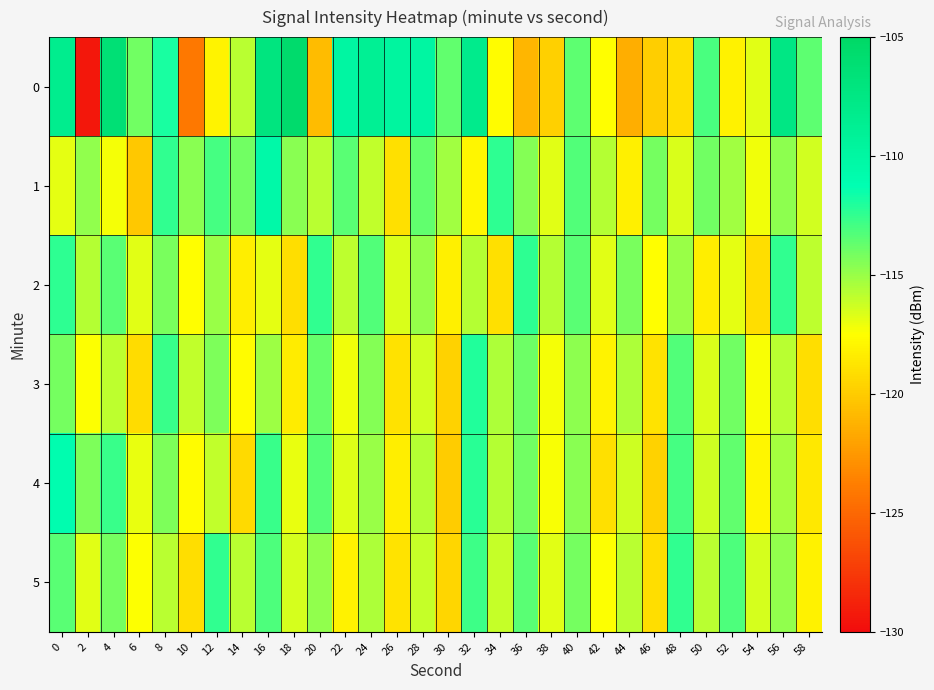

Reading left to right, list all the values displayed in this chart.

0: 0=-108.4	2=-129.4	4=-106.3	6=-114.1	8=-111.9	10=-124.1	12=-118.0	14=-115.8	16=-107.1	18=-105.5	20=-120.8	22=-109.9	24=-108.9	26=-109.8	28=-109.9	30=-113.7	32=-108.2	34=-117.6	36=-121.0	38=-119.8	40=-113.6	42=-117.5	44=-121.5	46=-119.9	48=-119.2	50=-113.0	52=-118.1	54=-116.8	56=-107.5	58=-113.6
1: 0=-116.9	2=-114.8	4=-117.2	6=-120.2	8=-112.5	10=-114.6	12=-113.0	14=-114.0	16=-110.4	18=-114.6	20=-115.8	22=-113.4	24=-116.0	26=-119.0	28=-113.7	30=-115.2	32=-117.9	34=-112.3	36=-114.6	38=-116.8	40=-113.2	42=-115.7	44=-118.2	46=-114.1	48=-116.5	50=-114.0	52=-115.2	54=-117.1	56=-114.7	58=-116.4
2: 0=-112.3	2=-115.7	4=-113.5	6=-116.8	8=-114.2	10=-117.6	12=-115.0	14=-118.3	16=-116.9	18=-119.1	20=-112.5	22=-115.9	24=-113.2	26=-116.6	28=-114.9	30=-118.2	32=-115.7	34=-119.0	36=-112.3	38=-115.7	40=-113.5	42=-116.8	44=-114.2	46=-117.6	48=-115.0	50=-118.3	52=-116.9	54=-119.1	56=-112.5	58=-115.9
3: 0=-114.1	2=-117.5	4=-115.9	6=-119.2	8=-112.7	10=-116.0	12=-114.3	14=-117.7	16=-115.1	18=-118.5	20=-113.8	22=-117.1	24=-114.6	26=-118.9	28=-116.3	30=-119.7	32=-112.1	34=-115.5	36=-113.9	38=-117.2	40=-114.7	42=-118.0	44=-115.5	46=-118.8	48=-113.2	50=-116.6	52=-114.0	54=-117.3	56=-115.8	58=-119.1
4: 0=-111.0	2=-114.3	4=-112.7	6=-117.0	8=-114.3	10=-117.7	12=-116.0	14=-119.3	16=-112.7	18=-117.0	20=-113.3	22=-116.7	24=-115.0	26=-118.3	28=-115.7	30=-120.0	32=-112.3	34=-115.7	36=-114.0	38=-117.3	40=-114.7	42=-119.0	44=-116.3	46=-119.7	48=-113.0	50=-116.3	52=-113.7	54=-118.0	56=-115.3	58=-118.7
5: 0=-113.5	2=-116.8	4=-114.1	6=-117.5	8=-115.8	10=-119.1	12=-112.5	14=-115.8	16=-113.1	18=-116.5	20=-114.8	22=-118.1	24=-115.5	26=-118.8	28=-116.1	30=-119.5	32=-112.8	34=-116.1	36=-113.5	38=-116.8	40=-114.1	42=-117.5	44=-115.8	46=-119.1	48=-112.5	50=-115.8	52=-113.1	54=-116.5	56=-114.8	58=-118.1